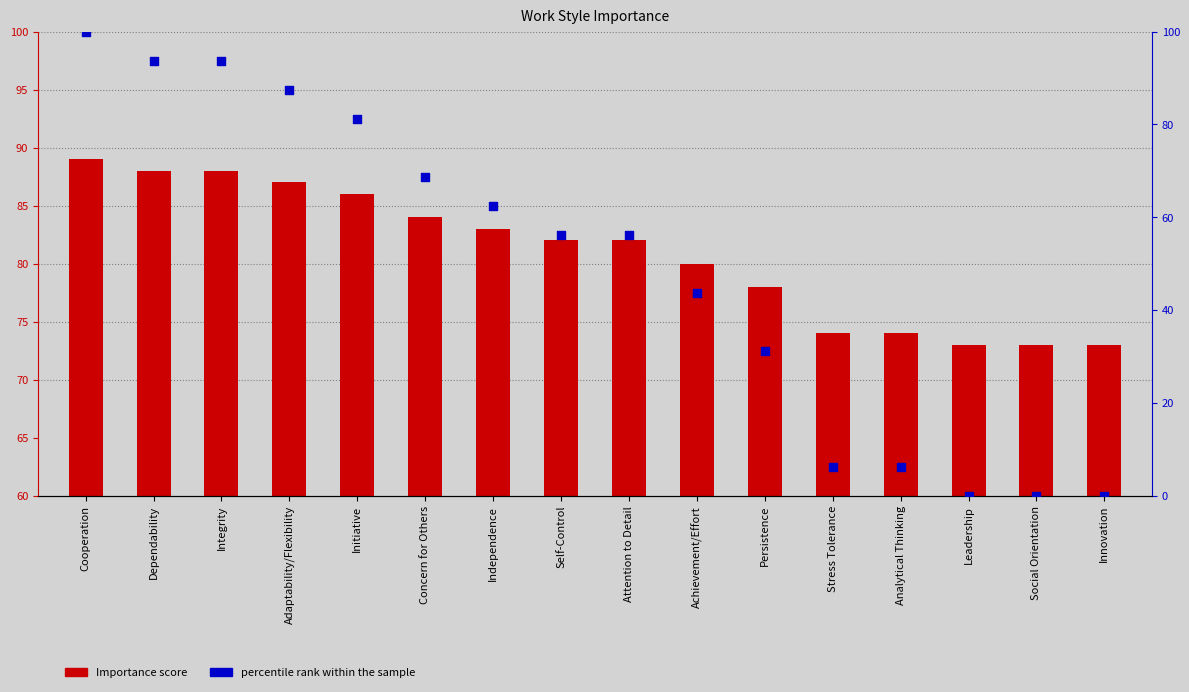

What is the total value across all series at Concern for Others?

152.8